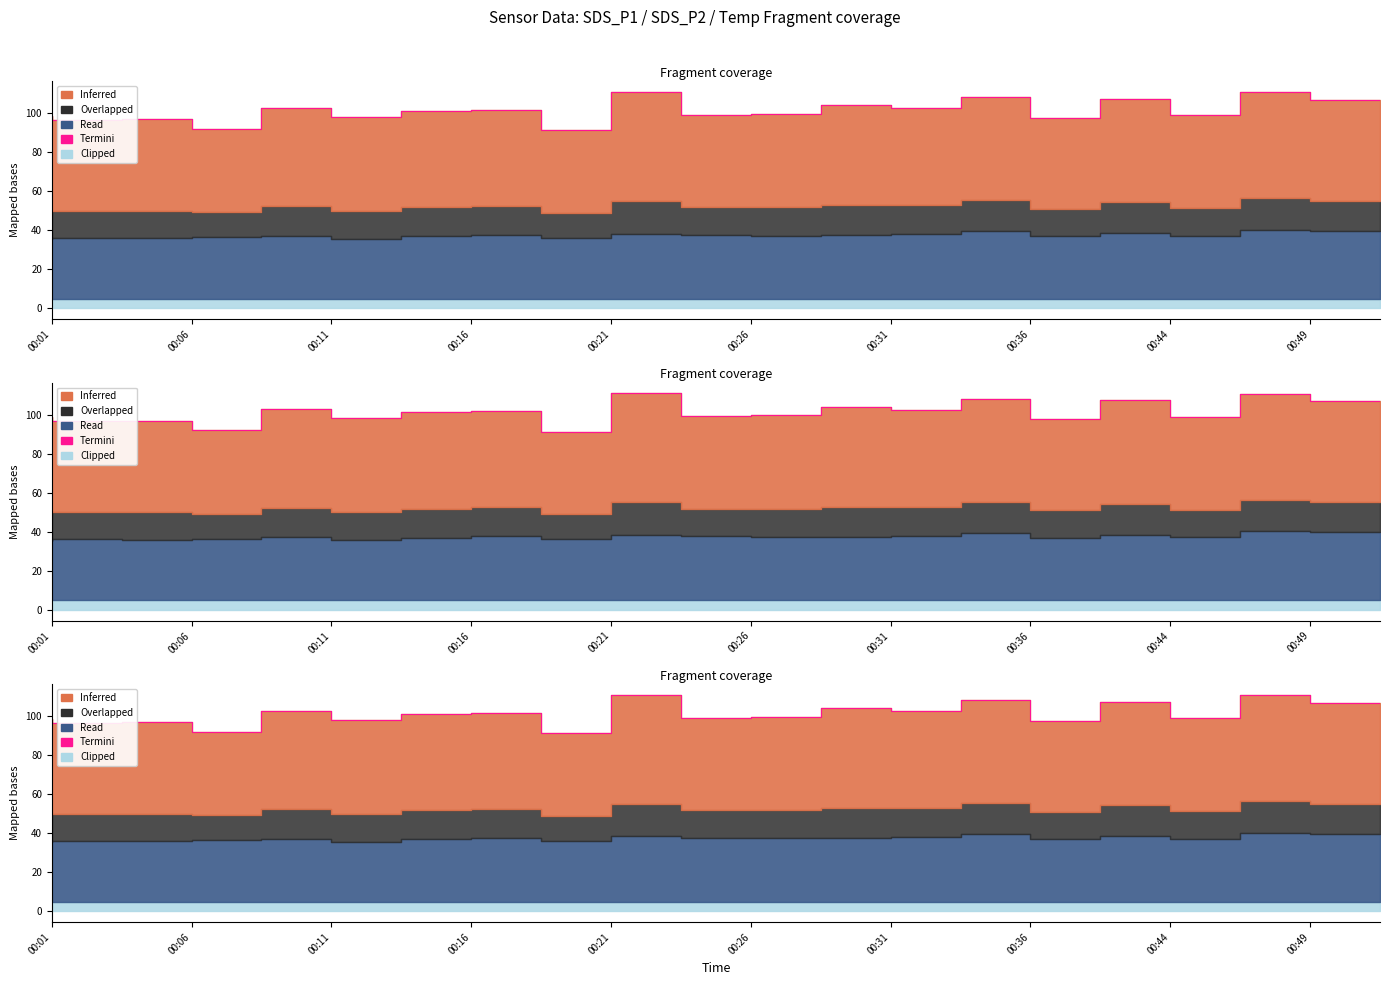

What is the change in value from 00:06 to 12?

+7.5